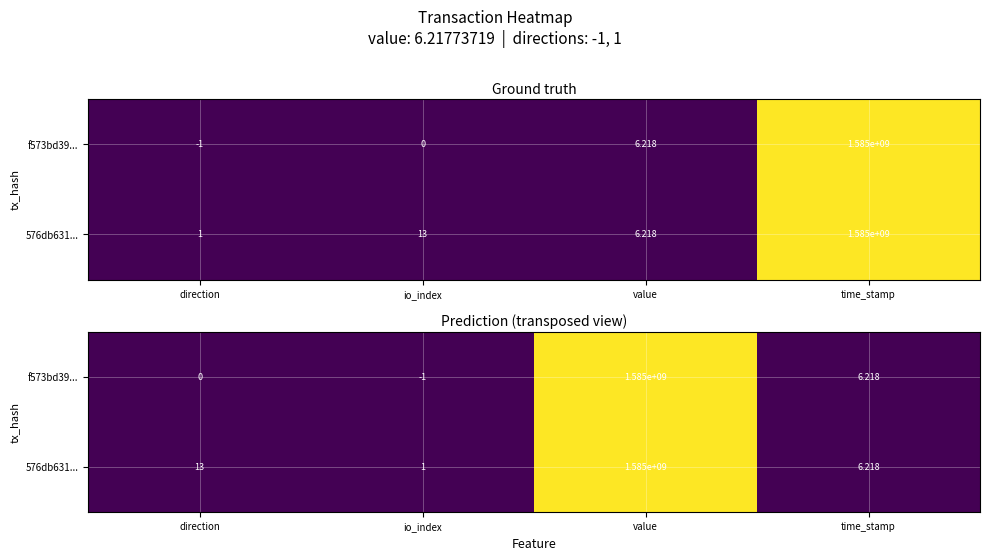

At which category does the chart reach its minimum across all series?

io_index